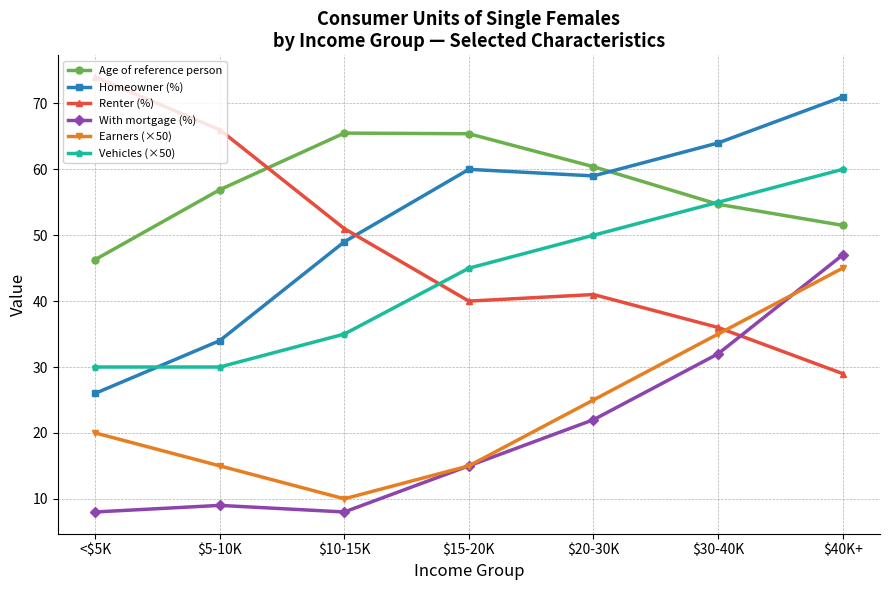

What is the maximum value shown in the chart?

74.0